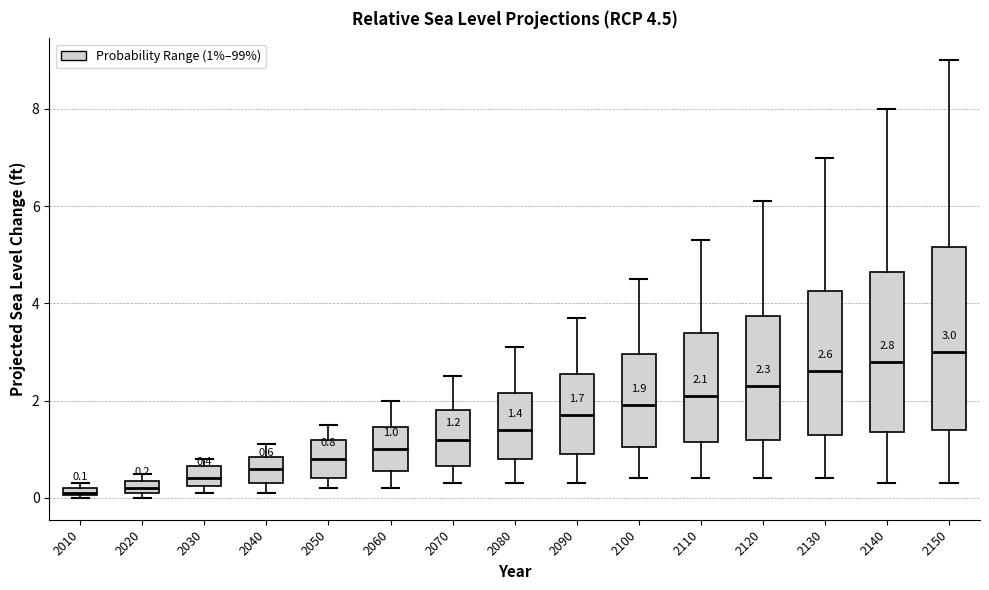

Comparing the boxes themselves (not the whiskers), which one is the tallest?

2150